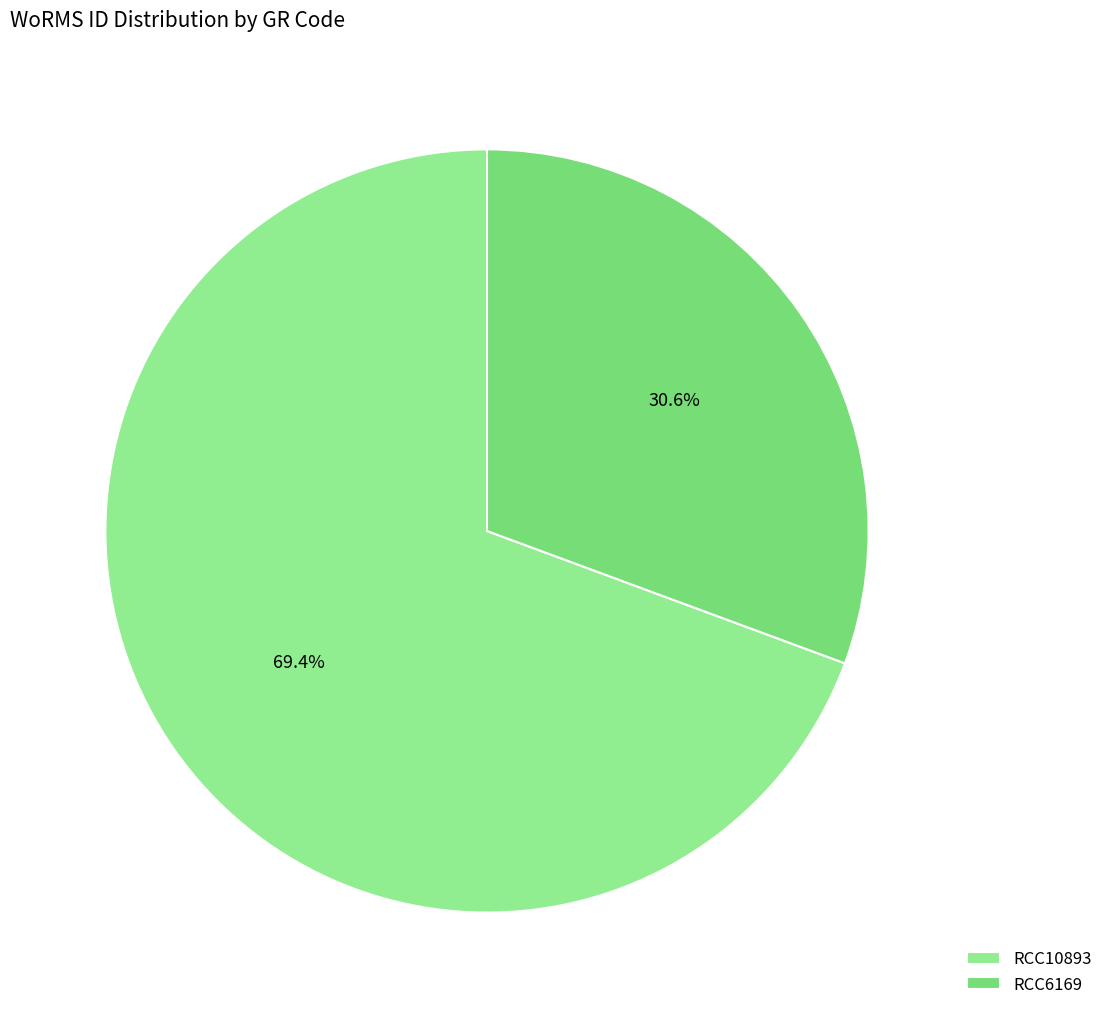

To the nearest percent, what is the combined percentage of RCC6169 and RCC10893?

100%